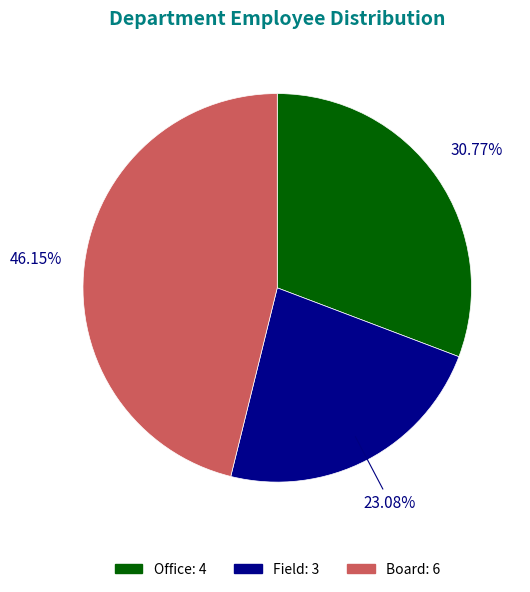

What percentage do Field and Office together represent?

53.8%